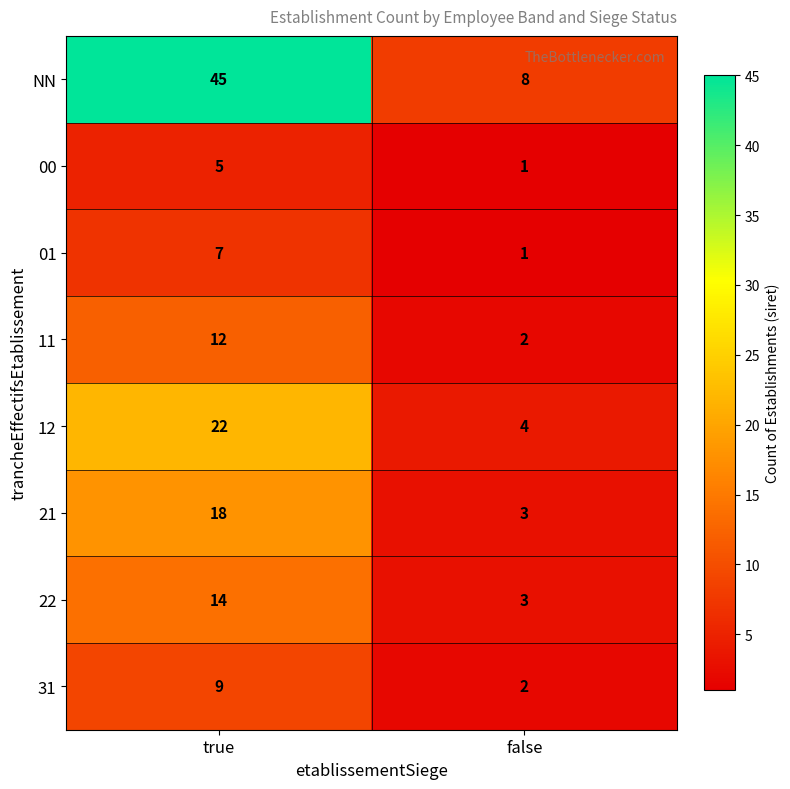

What is the approximate value of 00 at true?

5